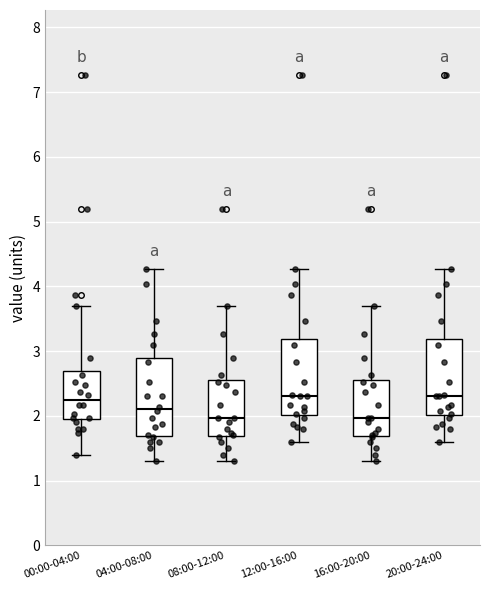

Reading left to right, read every box against the y-axis: the position of its median line, the range the box covers, and the ends of its whiskers. The values are not printed on the chart, so give them approximately, as read against the axis.

00:00-04:00: median 2.3, box 2.0 to 2.7, whiskers 1.4 to 3.7
04:00-08:00: median 2.1, box 1.7 to 2.9, whiskers 1.3 to 4.3
08:00-12:00: median 2.0, box 1.7 to 2.6, whiskers 1.3 to 3.7
12:00-16:00: median 2.3, box 2.0 to 3.2, whiskers 1.6 to 4.3
16:00-20:00: median 2.0, box 1.7 to 2.6, whiskers 1.3 to 3.7
20:00-24:00: median 2.3, box 2.0 to 3.2, whiskers 1.6 to 4.3